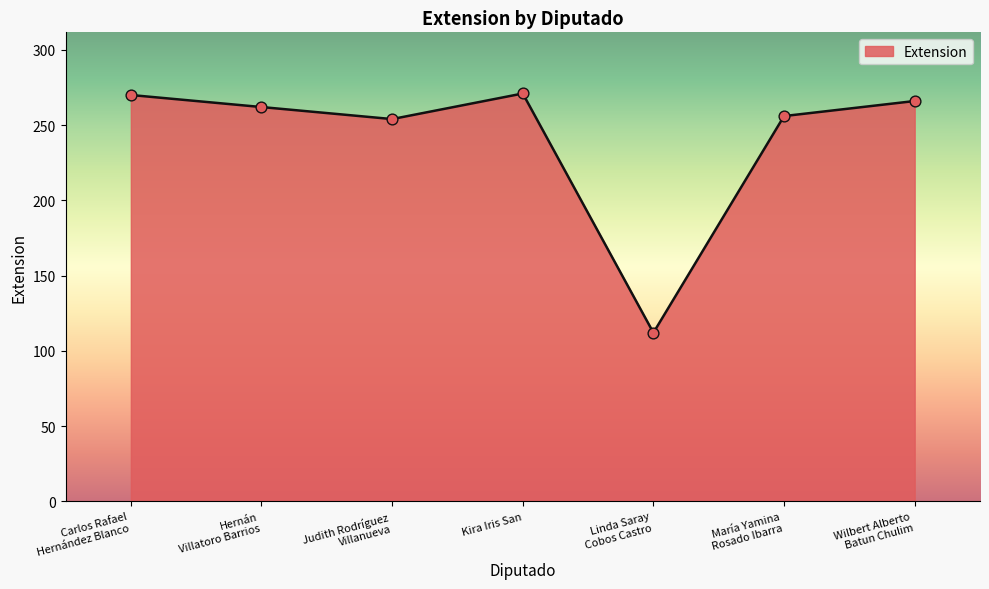

What is the change in value from Hernán
Villatoro Barrios to María Yamina
Rosado Ibarra?

-6